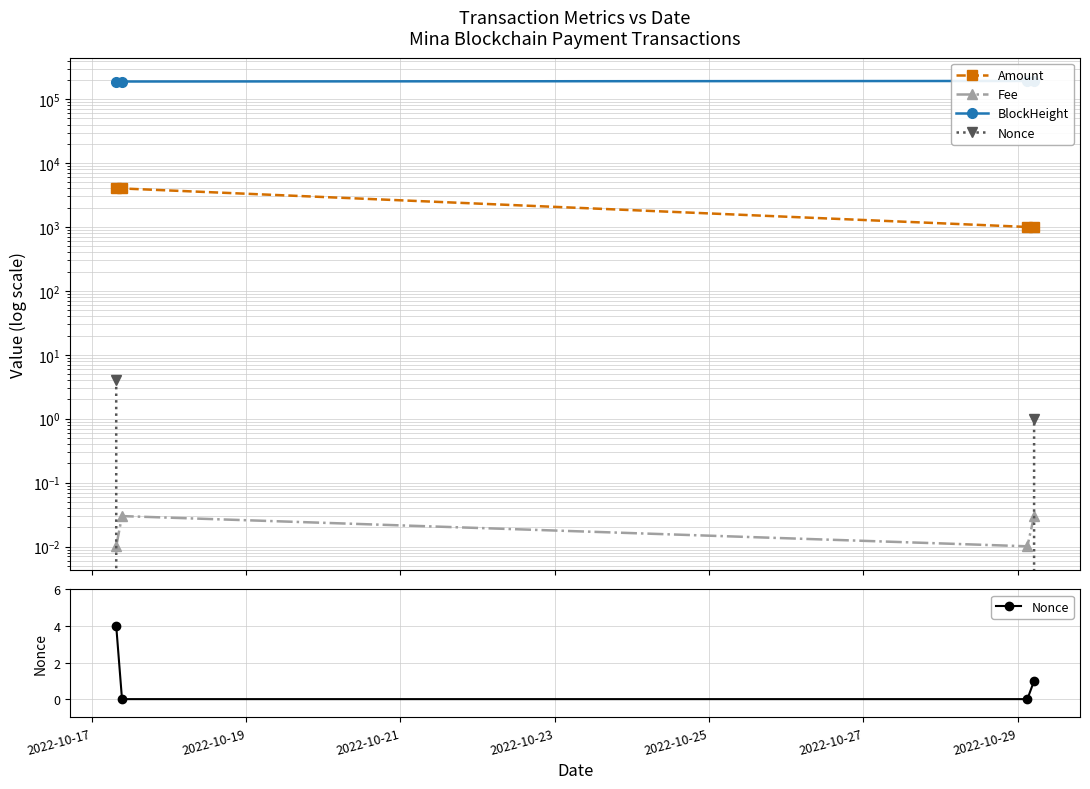

What is the average value of the BlockHeight series?

190509.8